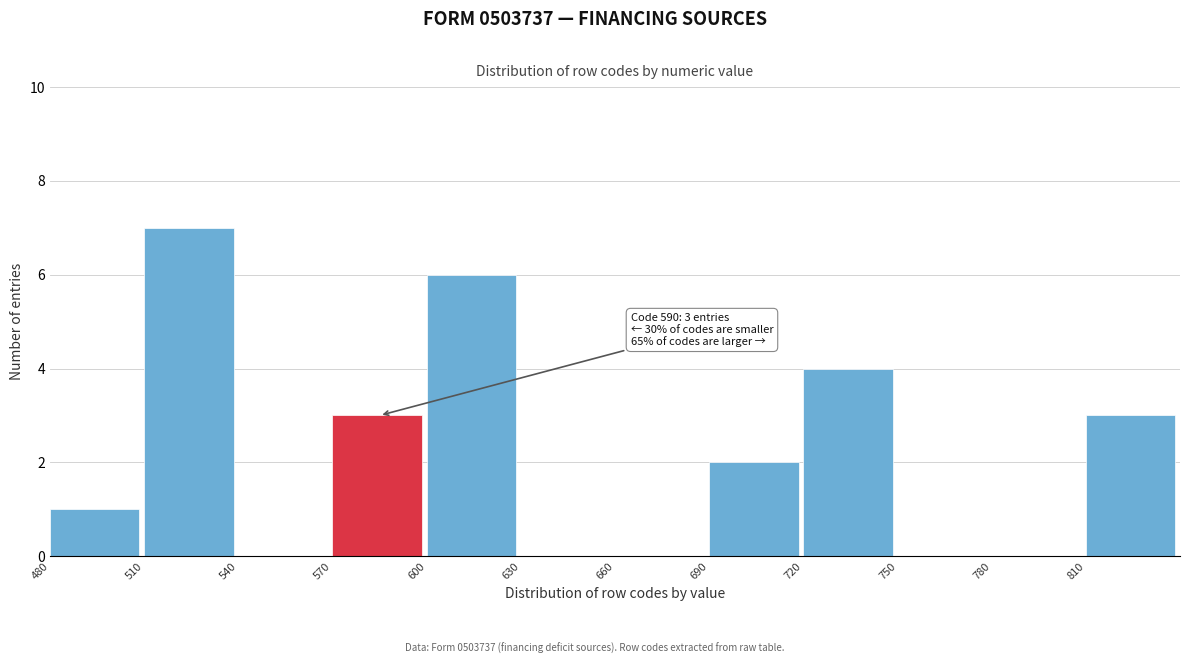

Which range on the x-axis has the tallest bar?

510 to 540